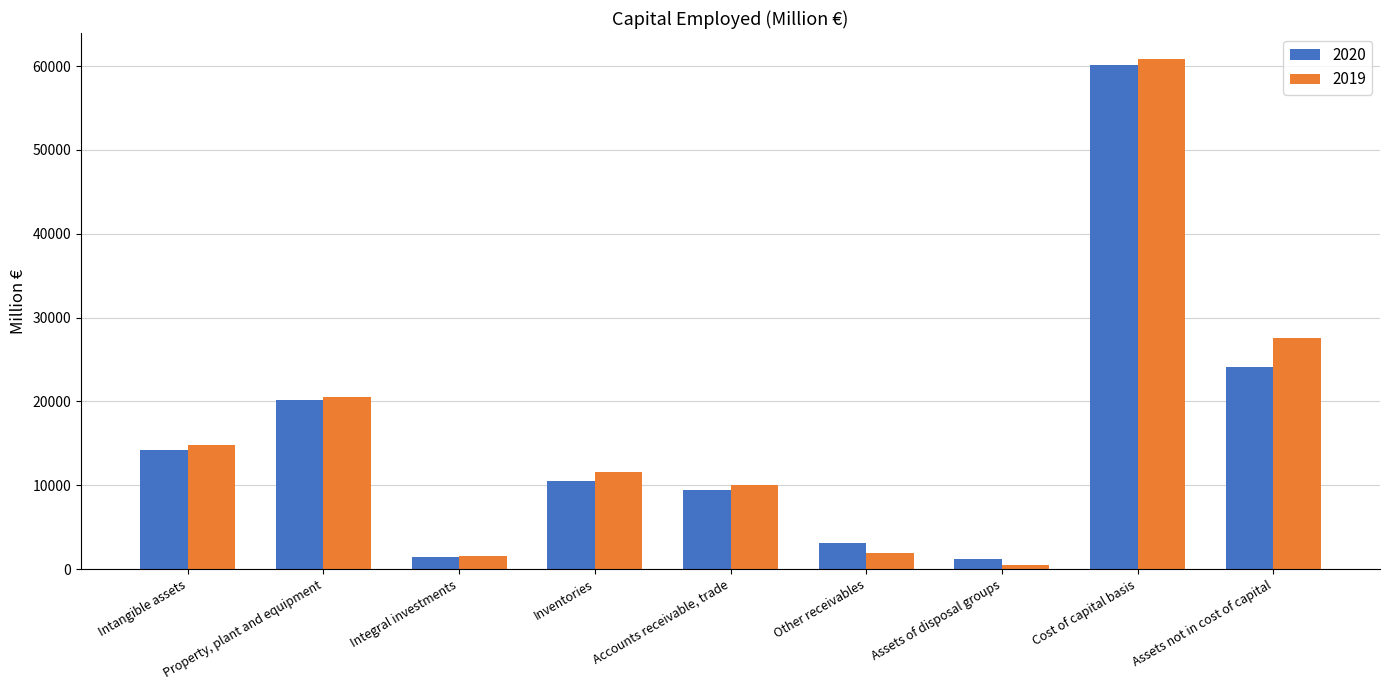

List the series in order of their overall mean, lowest first.

2020, 2019